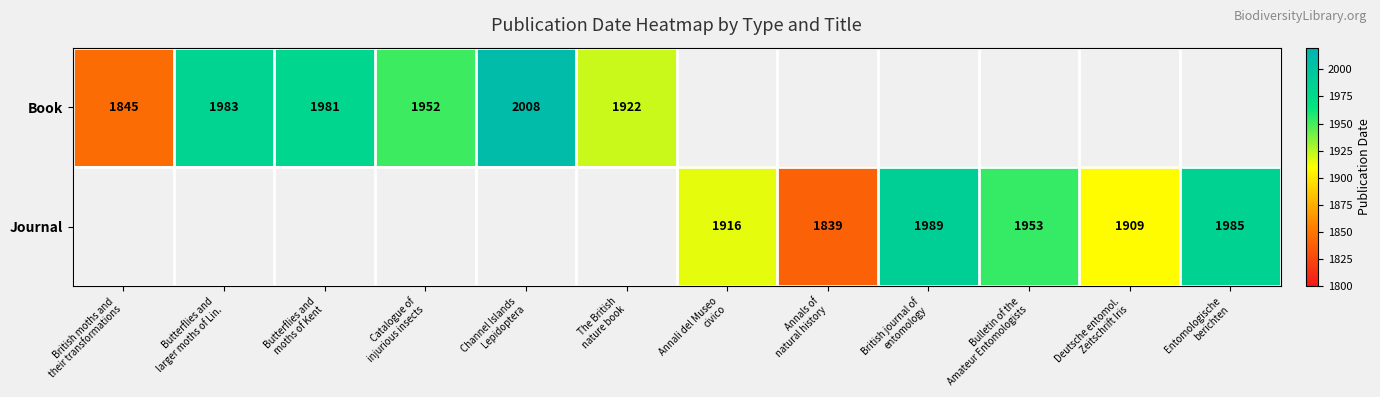

Count the number of data series in this chart.

2